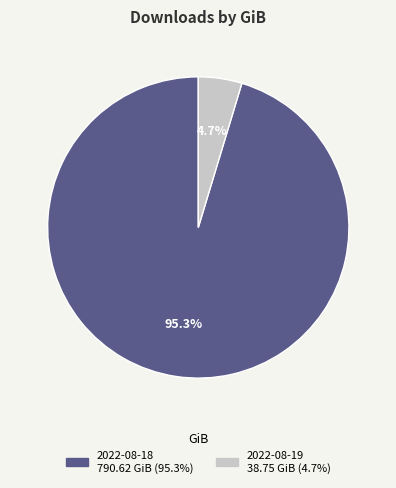

To the nearest percent, what is the average slice percentage?

50%